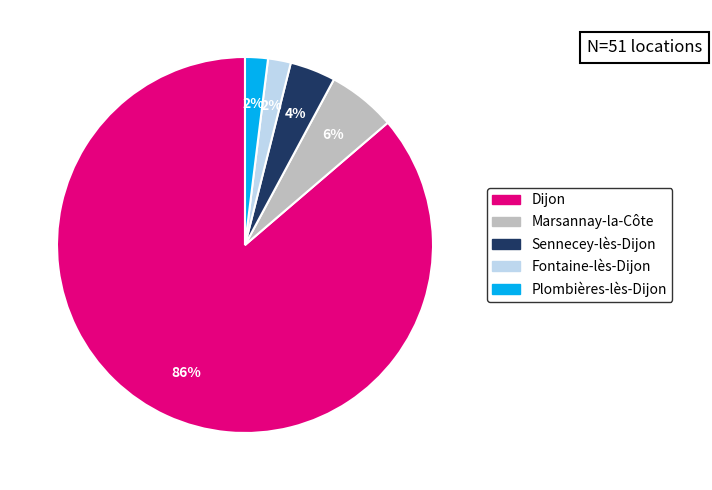

Combined, do Sennecey-lès-Dijon and Marsannay-la-Côte account for over 50%?

No